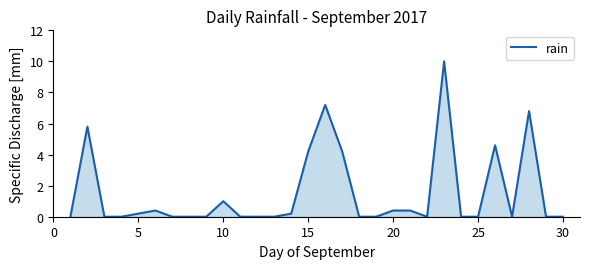

What is the difference between the maximum and minimum values?

10.0